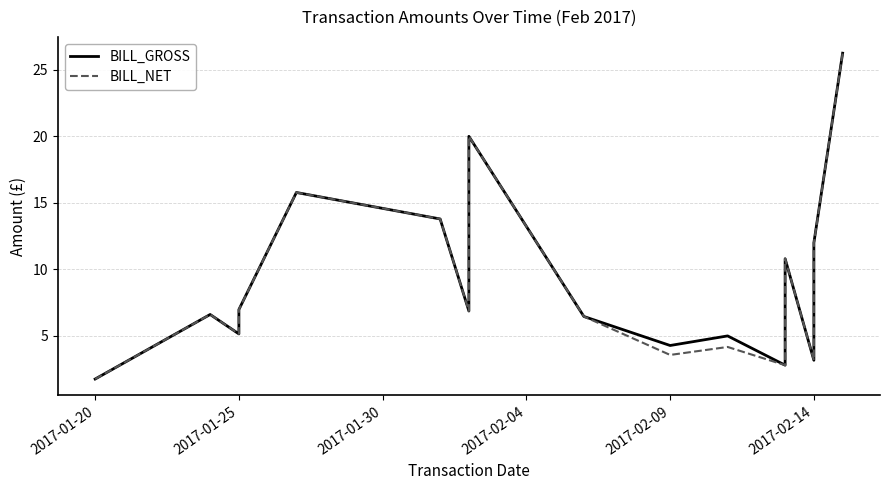

Which category has the lowest value in the BILL_GROSS series?

2017-01-20